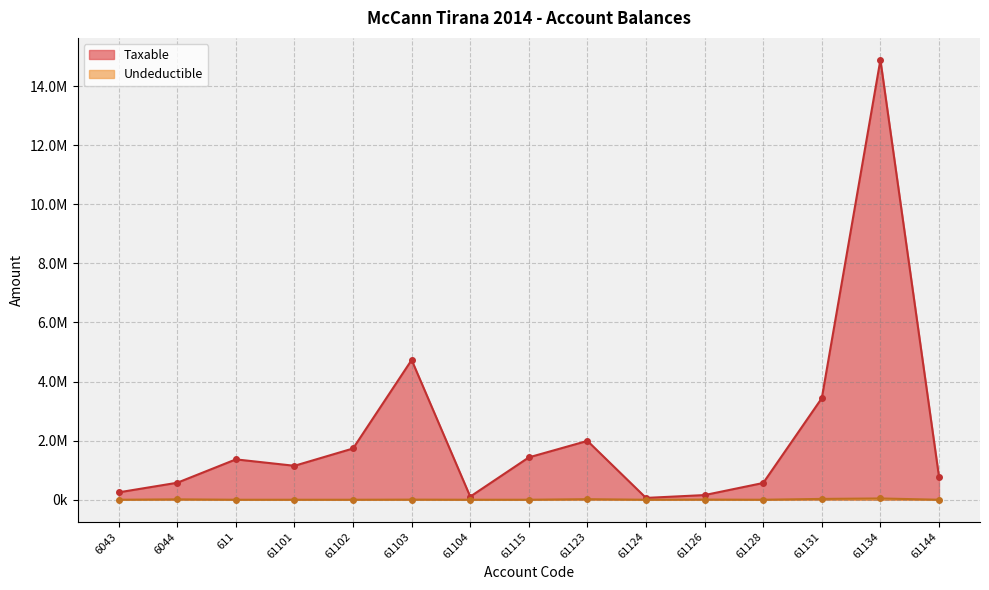

Is the value of Undeductible at 6044 greater than the value of Taxable at 61131?

No